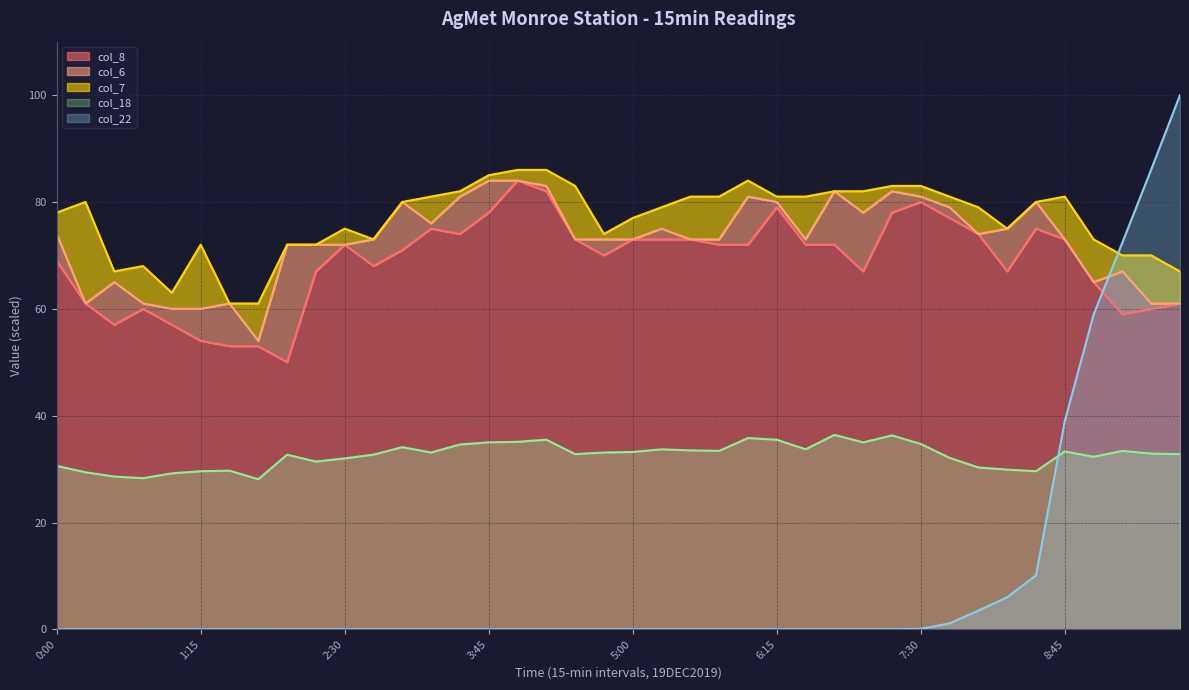

How many lines are shown in the chart?

5